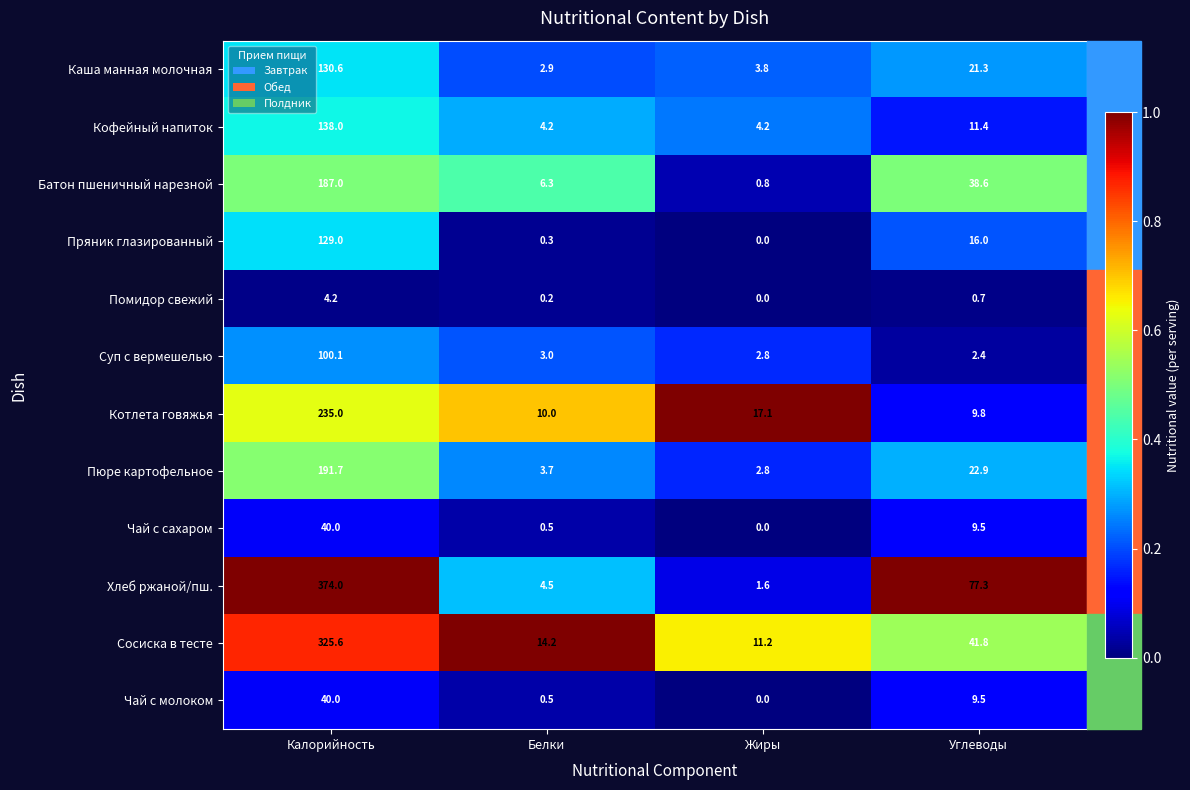

At which label does Каша манная молочная first exceed 21?

Калорийность